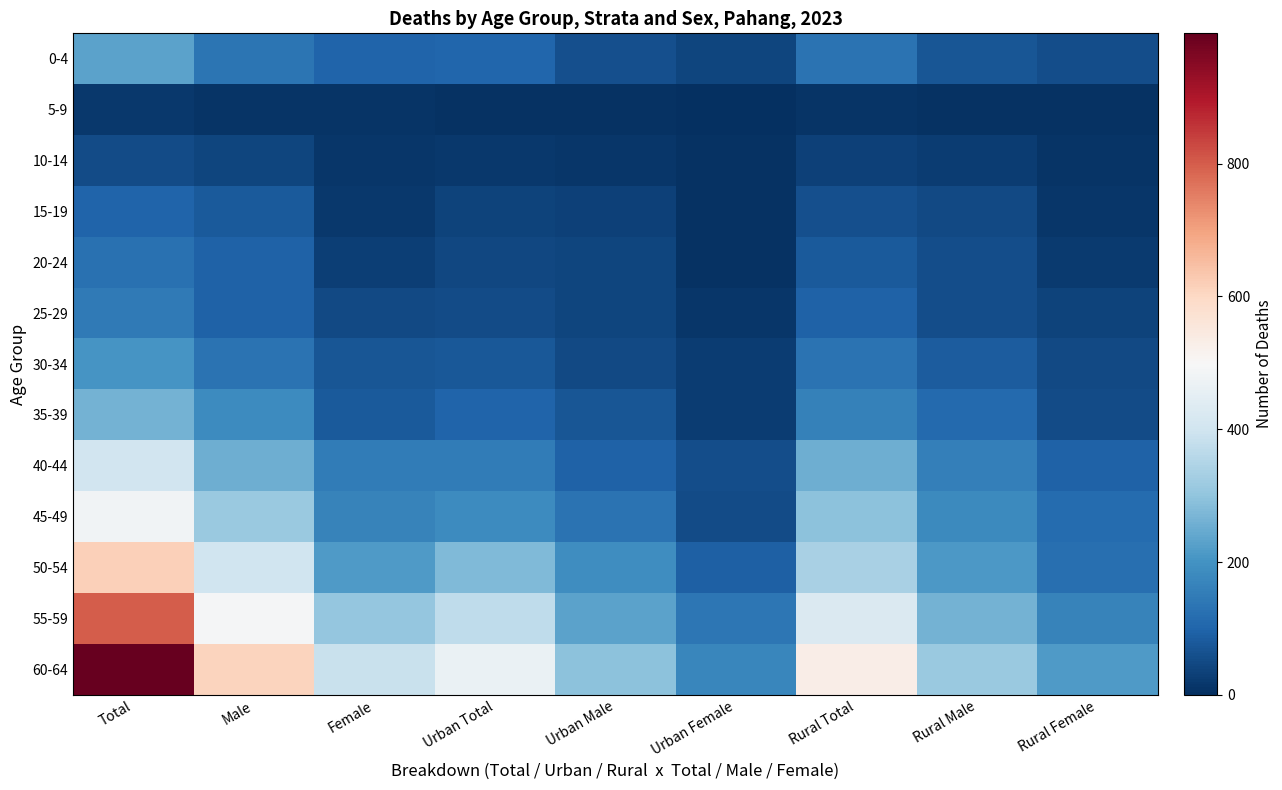

Reading left to right, extract all data points from this chart.

0-4: Total=233	Male=134	Female=99	Urban Total=103	Urban Male=61	Urban Female=42	Rural Total=130	Rural Male=73	Rural Female=57
5-9: Total=17	Male=9	Female=8	Urban Total=6	Urban Male=5	Urban Female=1	Rural Total=11	Rural Male=4	Rural Female=7
10-14: Total=52	Male=40	Female=12	Urban Total=18	Urban Male=14	Urban Female=4	Rural Total=34	Rural Male=26	Rural Female=8
15-19: Total=98	Male=79	Female=19	Urban Total=36	Urban Male=32	Urban Female=4	Rural Total=62	Rural Male=47	Rural Female=15
20-24: Total=125	Male=97	Female=28	Urban Total=46	Urban Male=39	Urban Female=7	Rural Total=79	Rural Male=58	Rural Female=21
25-29: Total=146	Male=96	Female=50	Urban Total=52	Urban Male=39	Urban Female=13	Rural Total=94	Rural Male=57	Rural Female=37
30-34: Total=204	Male=132	Female=72	Urban Total=74	Urban Male=49	Urban Female=25	Rural Total=130	Rural Male=83	Rural Female=47
35-39: Total=263	Male=183	Female=80	Urban Total=100	Urban Male=73	Urban Female=27	Rural Total=163	Rural Male=110	Rural Female=53
40-44: Total=404	Male=253	Female=151	Urban Total=151	Urban Male=95	Urban Female=56	Rural Total=253	Rural Male=158	Rural Female=95
45-49: Total=479	Male=313	Female=166	Urban Total=184	Urban Male=131	Urban Female=53	Rural Total=295	Rural Male=182	Rural Female=113
50-54: Total=617	Male=400	Female=217	Urban Total=280	Urban Male=187	Urban Female=93	Rural Total=337	Rural Male=213	Rural Female=124
55-59: Total=798	Male=494	Female=304	Urban Total=372	Urban Male=232	Urban Female=140	Rural Total=426	Rural Male=262	Rural Female=164
60-64: Total=996	Male=608	Female=388	Urban Total=466	Urban Male=293	Urban Female=173	Rural Total=530	Rural Male=315	Rural Female=215